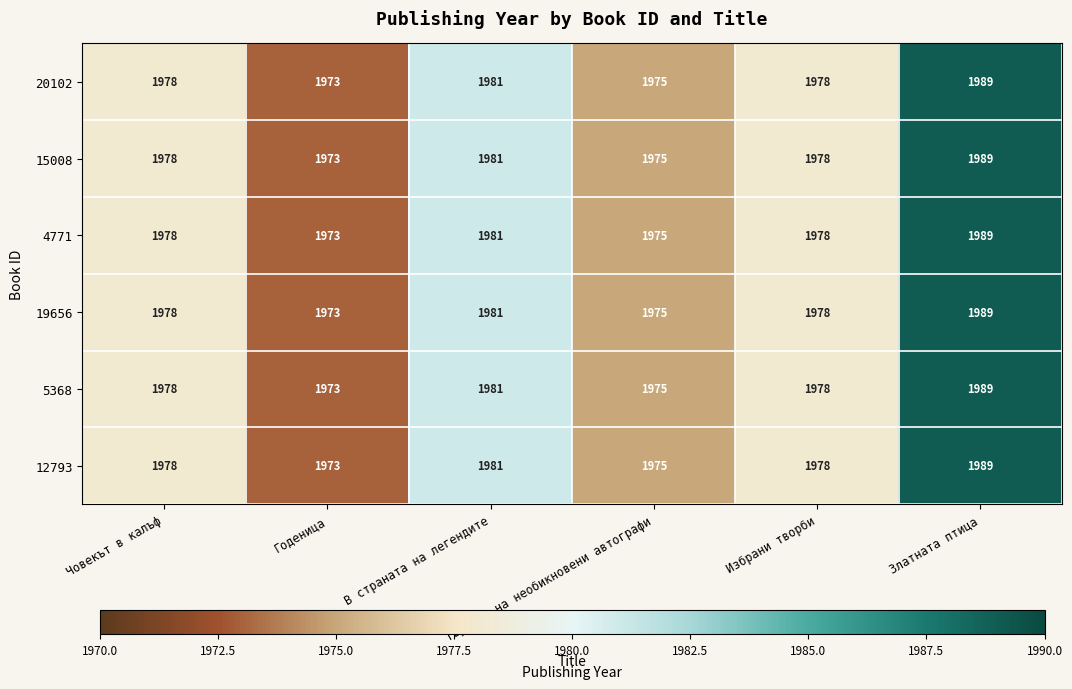

What is the highest value of the 19656 series?

1989